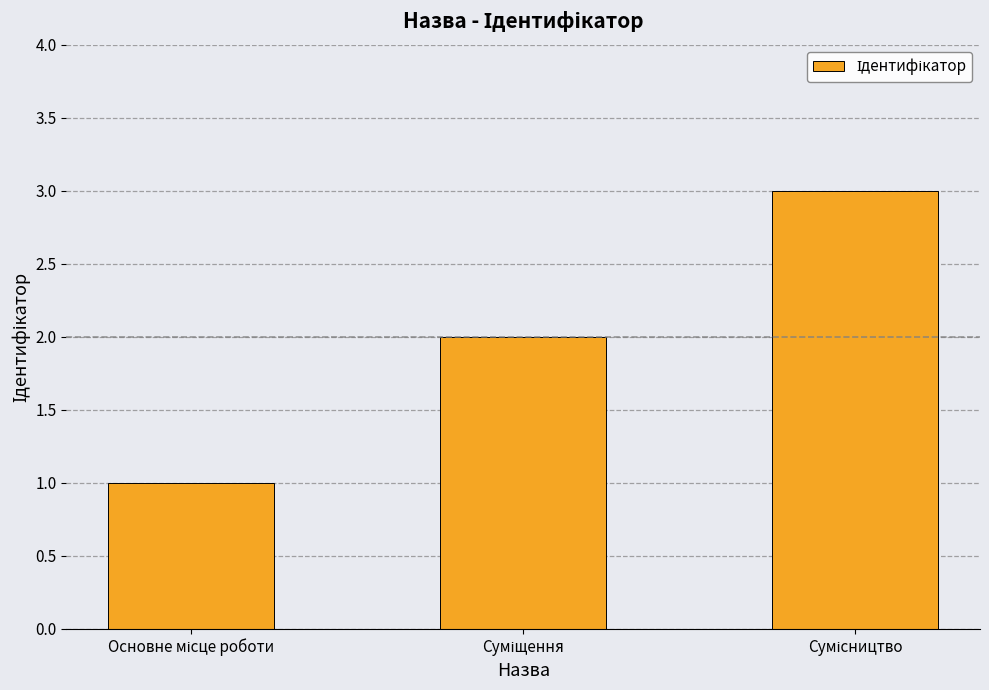

How many data points does each series have?

3